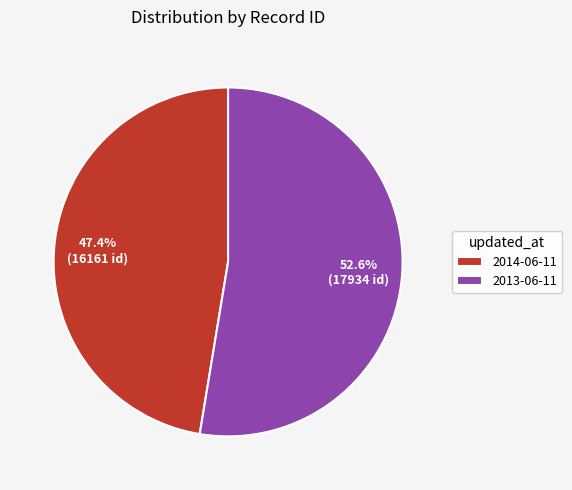

Which category has the biggest portion of the pie?

2013-06-11